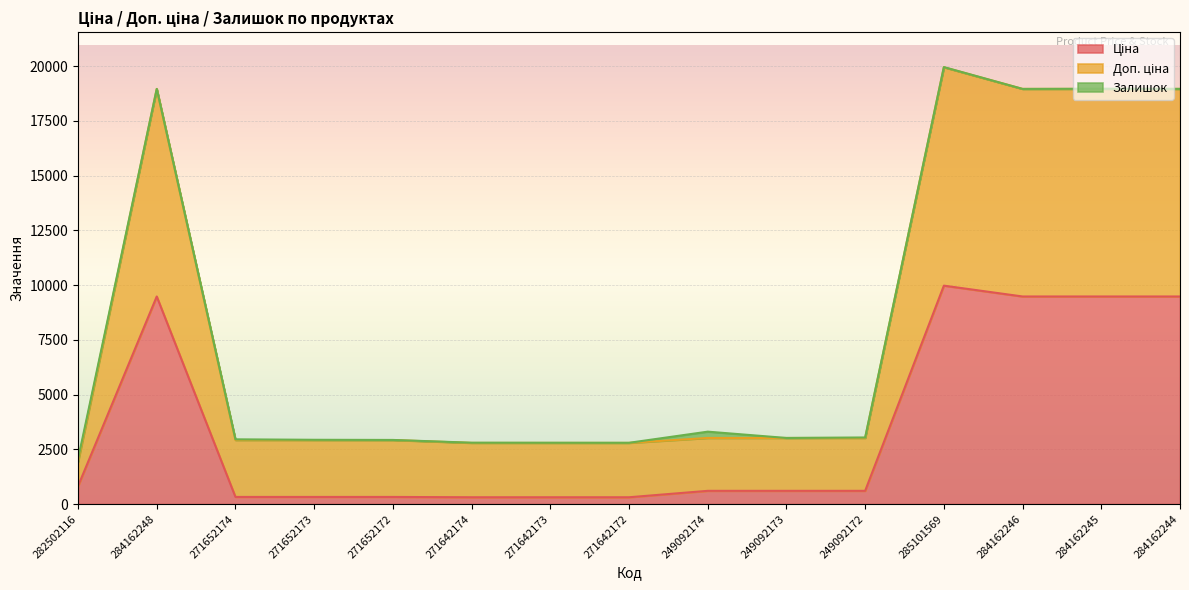

How many data points in Ціна are above 603?

9